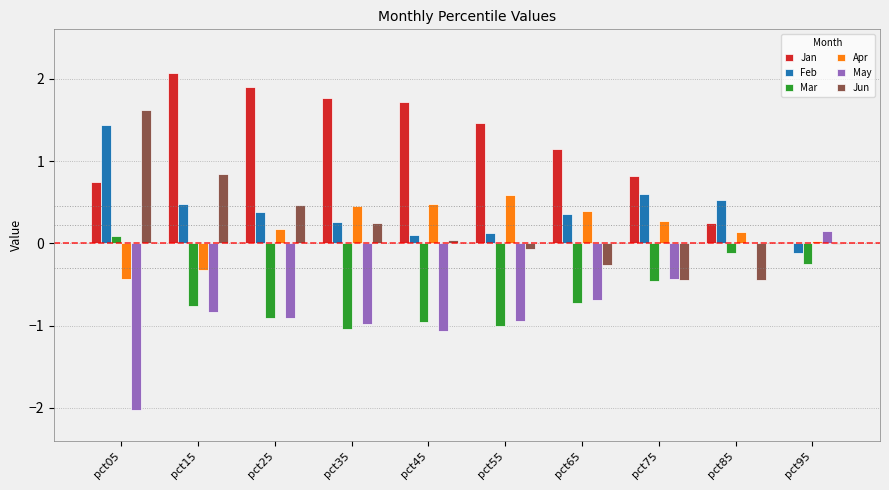

What is the sum of all May values?

-7.7